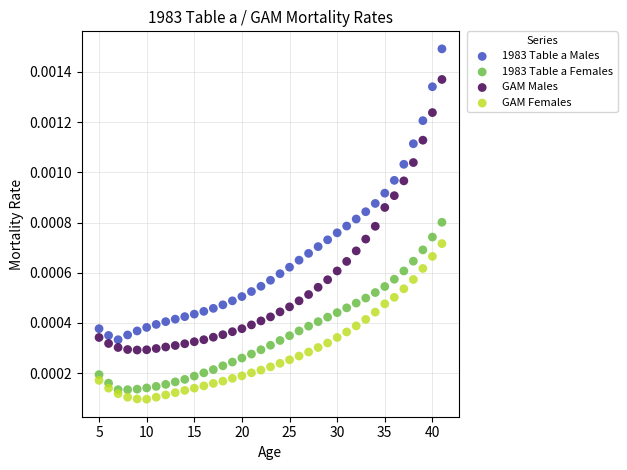

Which series reaches the minimum Y coordinate?

GAM Females